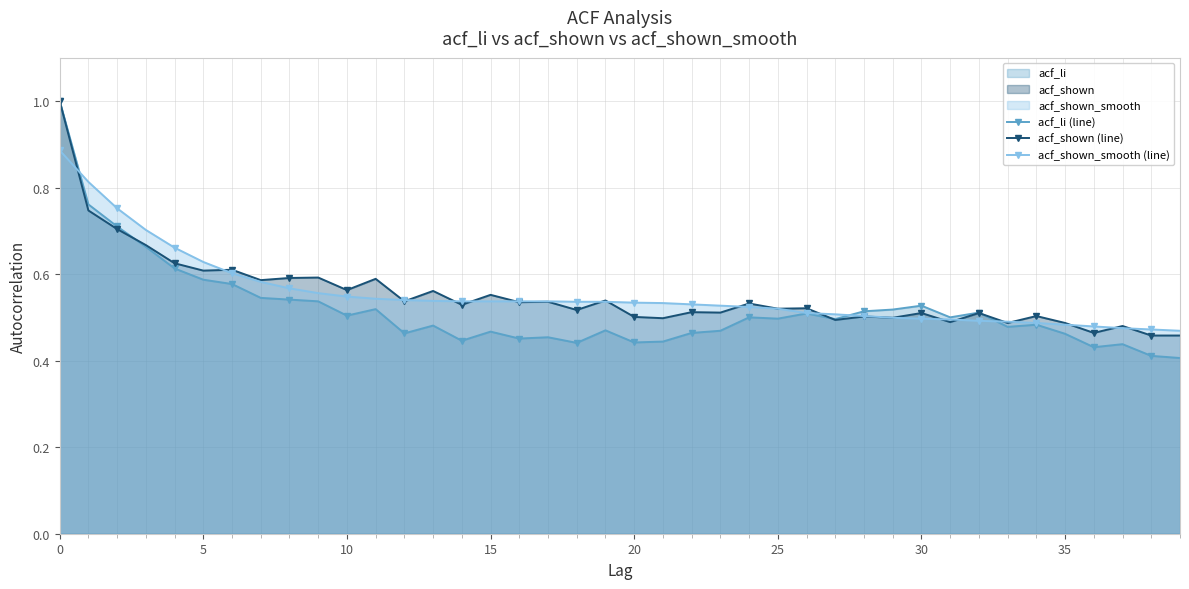

Does the chart have visible grid lines?

Yes